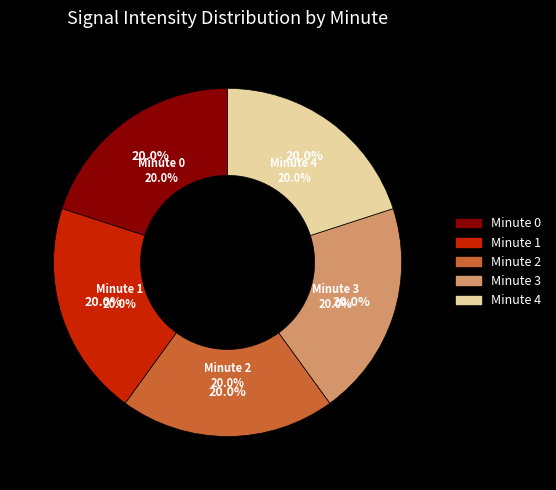

How many slices are in this pie chart?

5